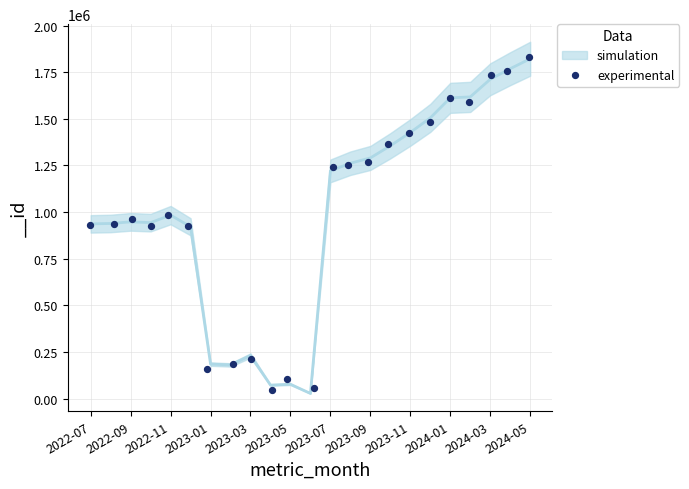

What is the range of X values (max minus min)?

22.0